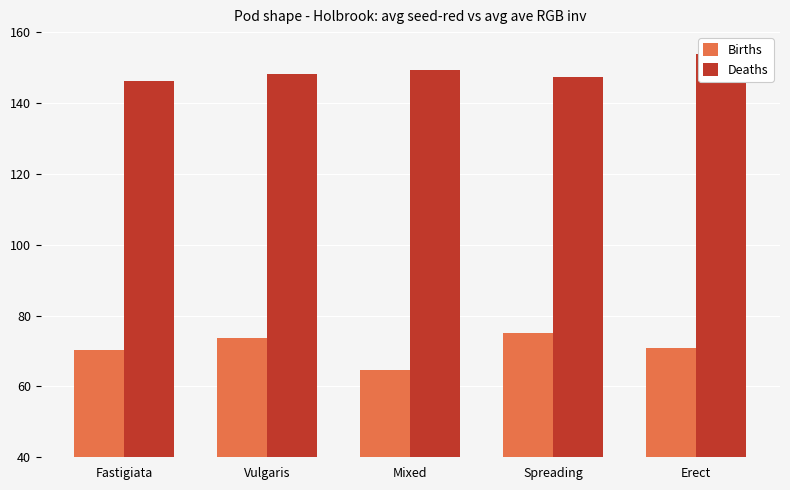

Between Spreading and Vulgaris, which is larger?

Spreading